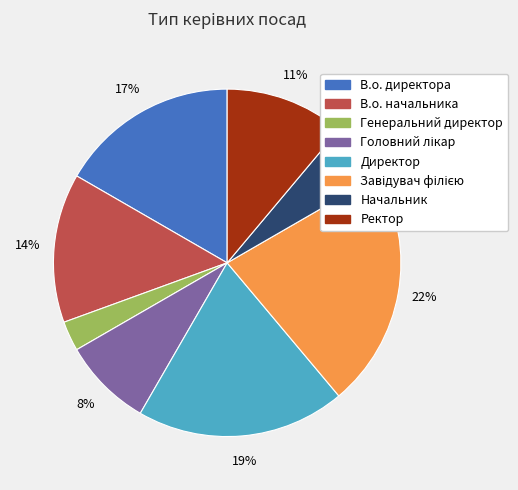

Is the sum of Директор and В.о. начальника greater than half?

No